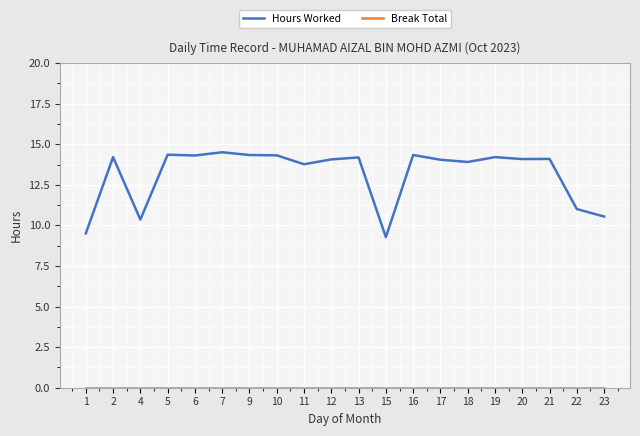

What is the total value across all series at 1?

9.5